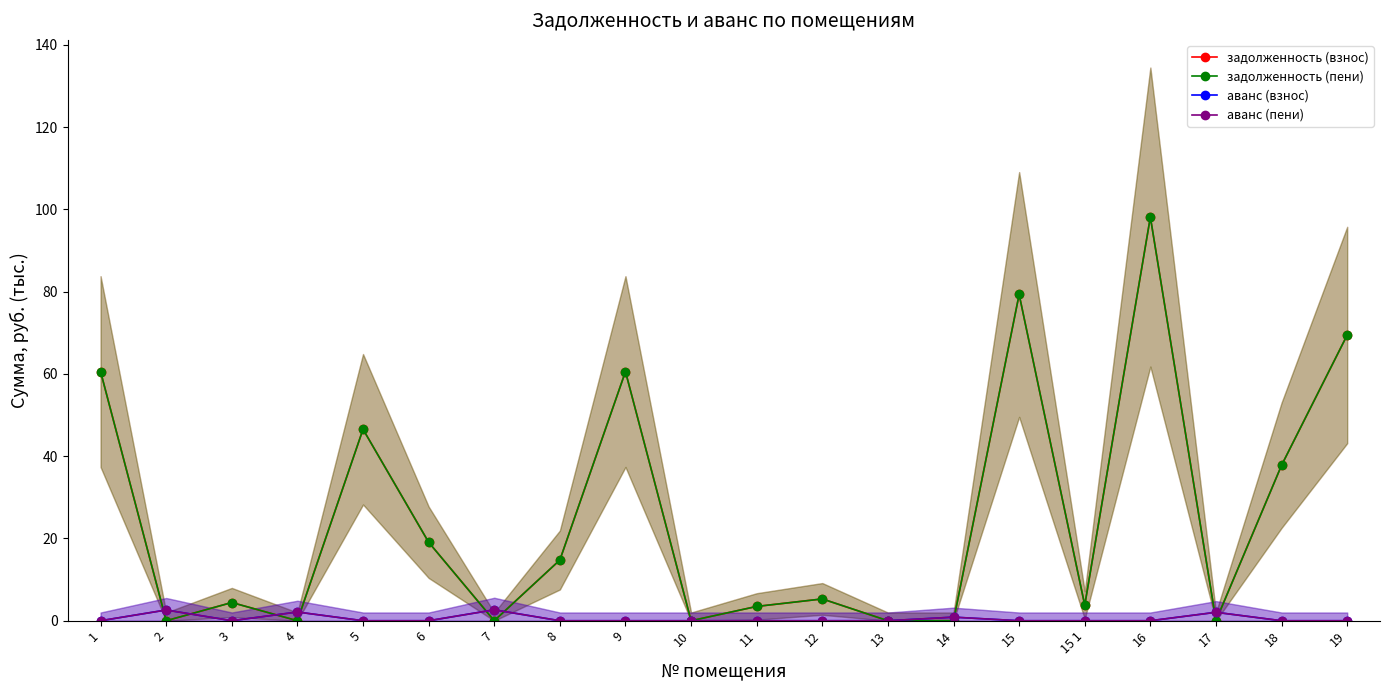

At which label is аванс (пени) closest to 1?

14